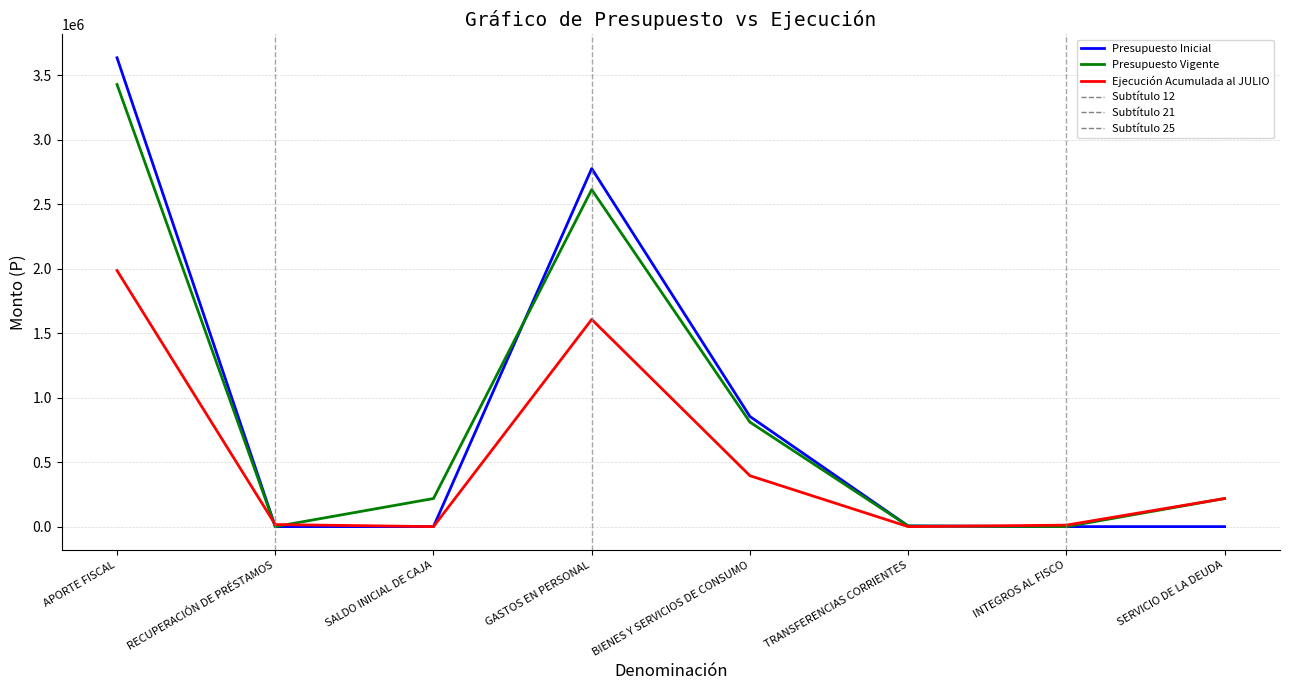

At which category is the sum across all series the highest?

APORTE FISCAL